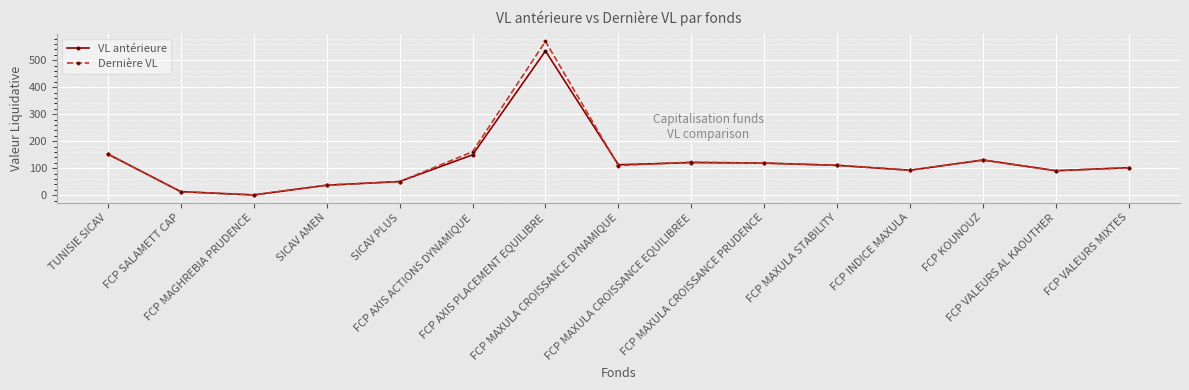

What is the sum of all Dernière VL values?

1865.2